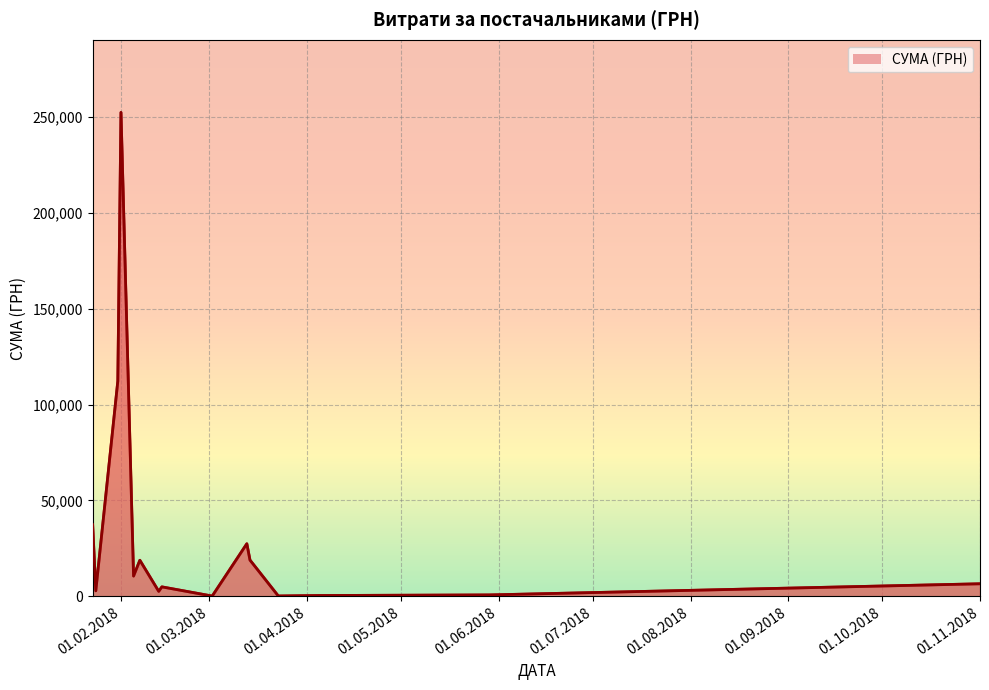

What is the label of the 39th point from the left?

23.01.2018